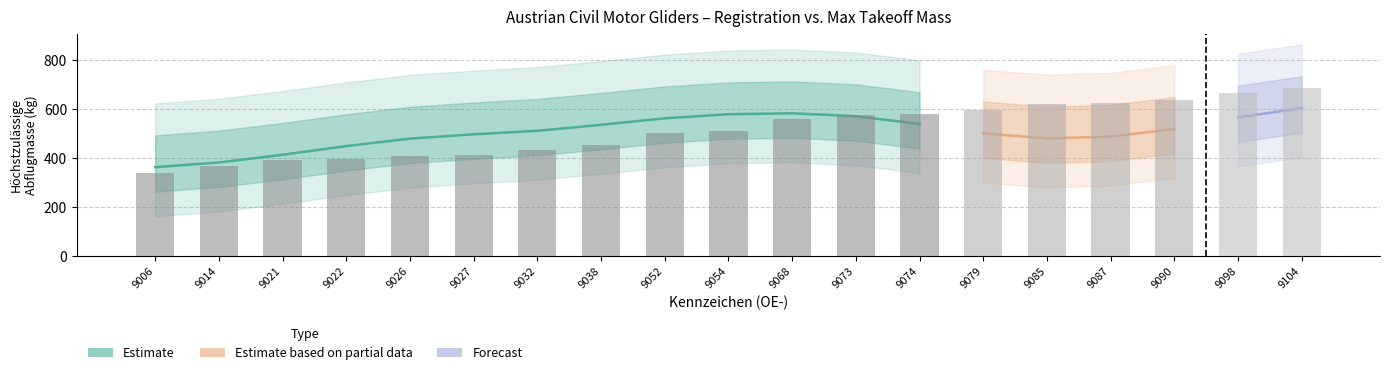

How many bars are there in total?

19